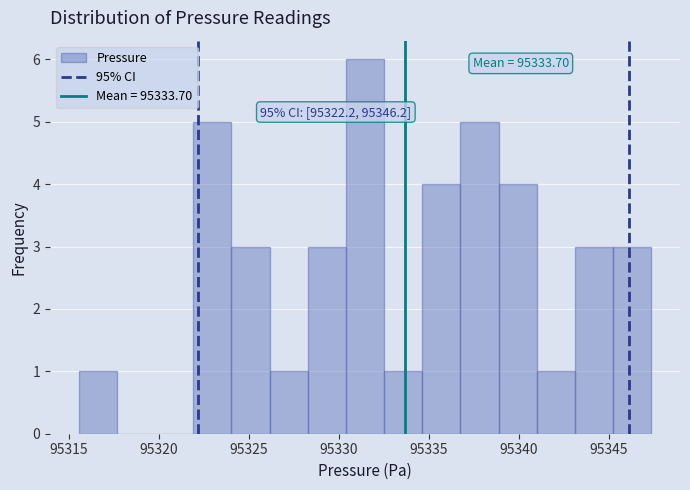

Over which range of the x-axis is the bar tallest?

95330.5 to 95332.5